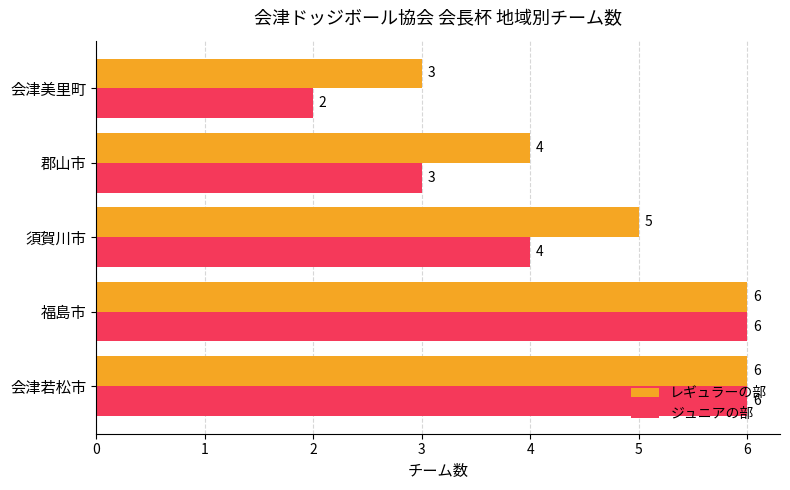

Rank the series by their average value, from highest to lowest.

レギュラーの部, ジュニアの部